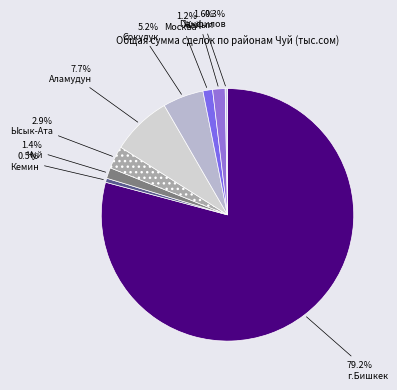

How many segments does this pie chart have?

9